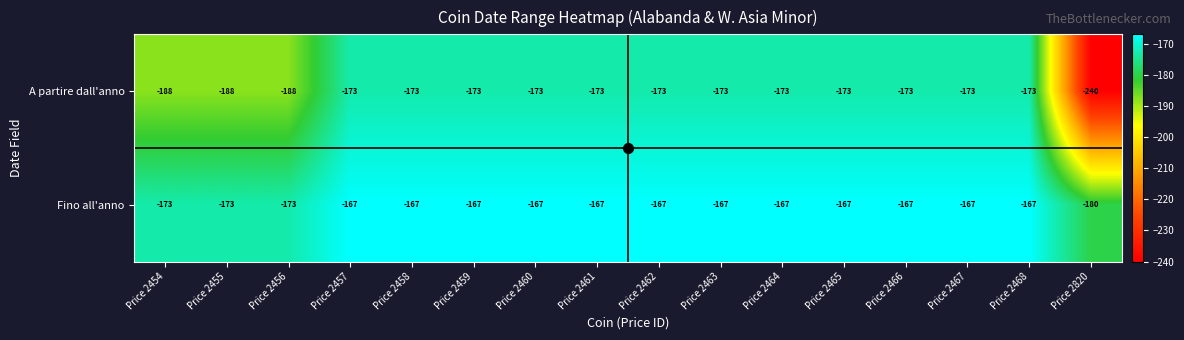

What is the difference between the maximum and minimum values in the A partire dall'anno series?

67